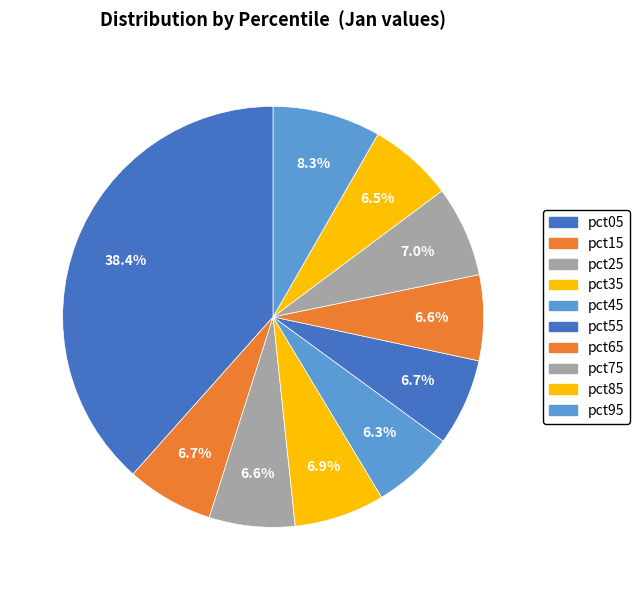

Count the number of slices in the pie.

10